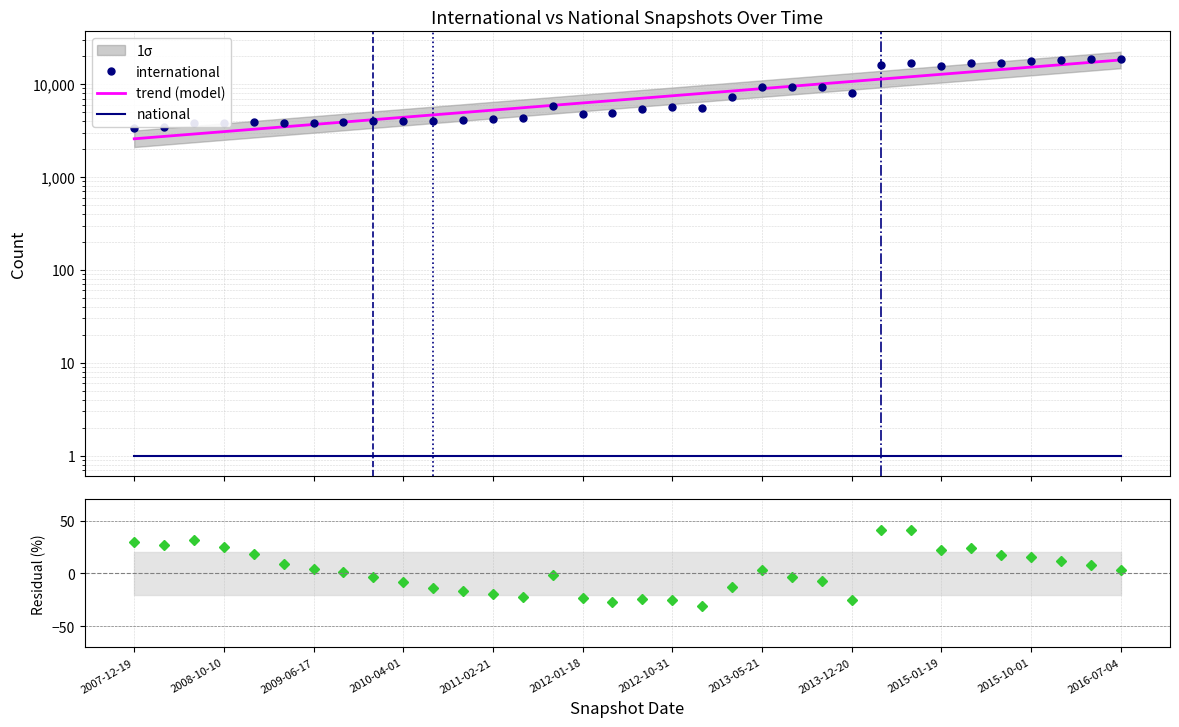

Which has a higher value, 2009-06-17 or 29?

29